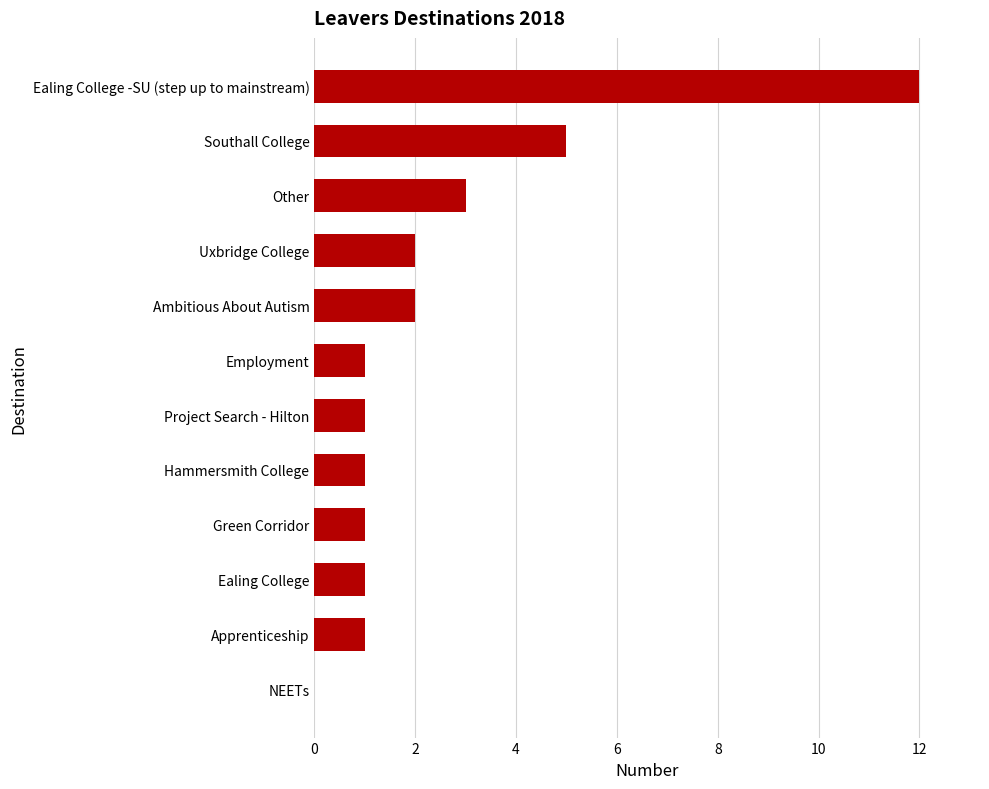

Reading bottom to top, extract all data points from this chart.

NEETs=0	Apprenticeship=1	Ealing College=1	Green Corridor=1	Hammersmith College=1	Project Search - Hilton=1	Employment=1	Ambitious About Autism=2	Uxbridge College=2	Other=3	Southall College=5	Ealing College -SU (step up to mainstream)=12